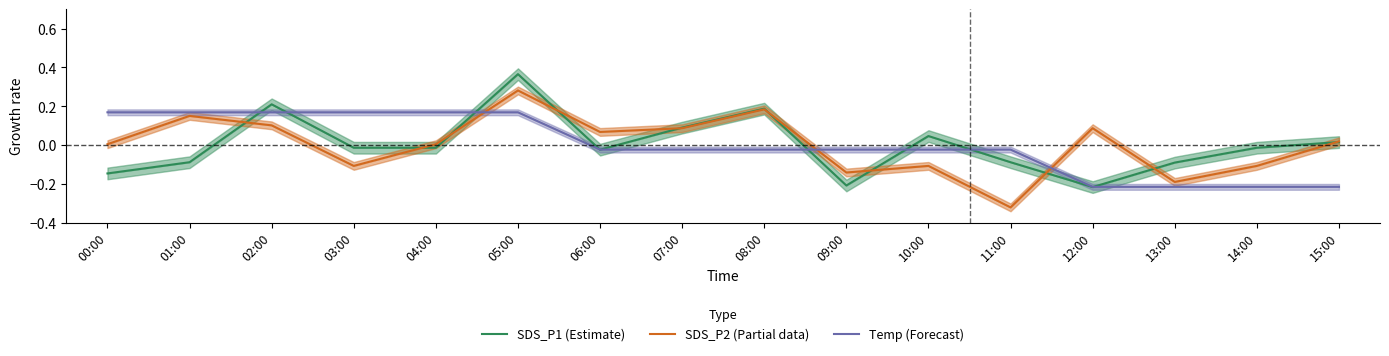

Which series changed the most between 09:00 and 13:00?

Temp